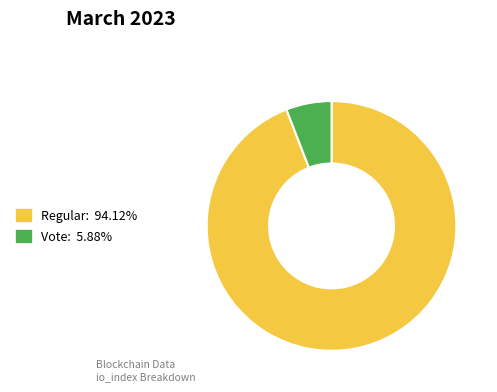

Does any single category account for the majority?

Yes